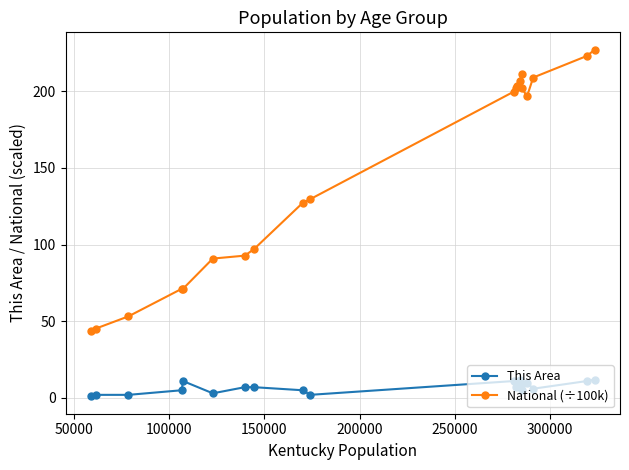

At how many categories does at least one series exceed 76?

15